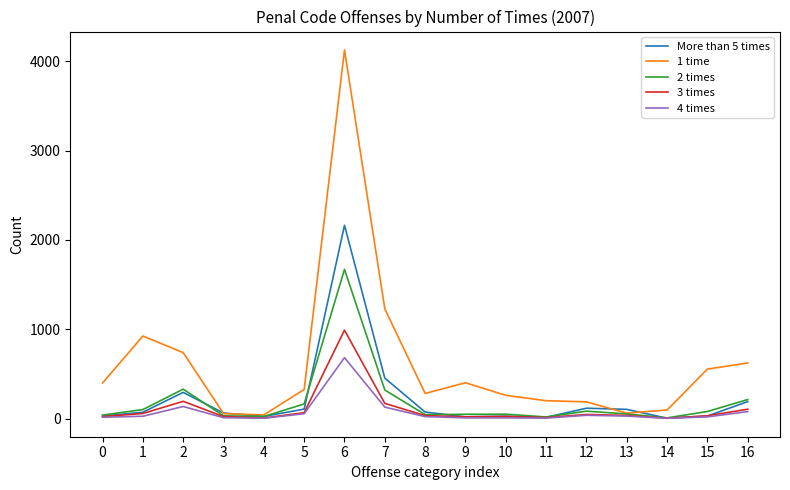

True or false: 3 times has more than 0 interior local peaks.

True